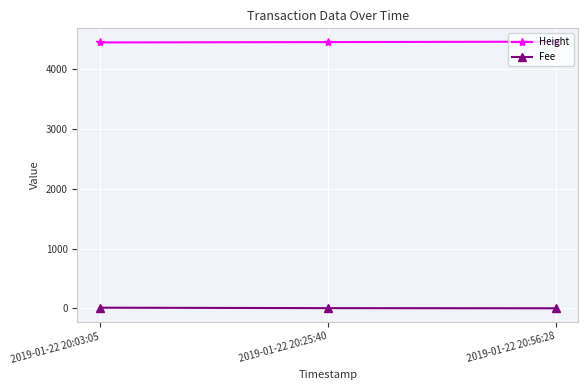

Is it true that Height equals 4464.0 at 2019-01-22 20:56:28?

True